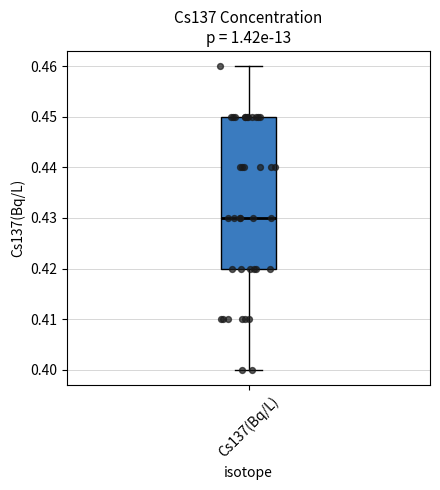

Where does the upper whisker of the box for Cs137(Bq/L) end on the y-axis? The values are not printed on the chart, so give them approximately, as read against the axis.

0.46